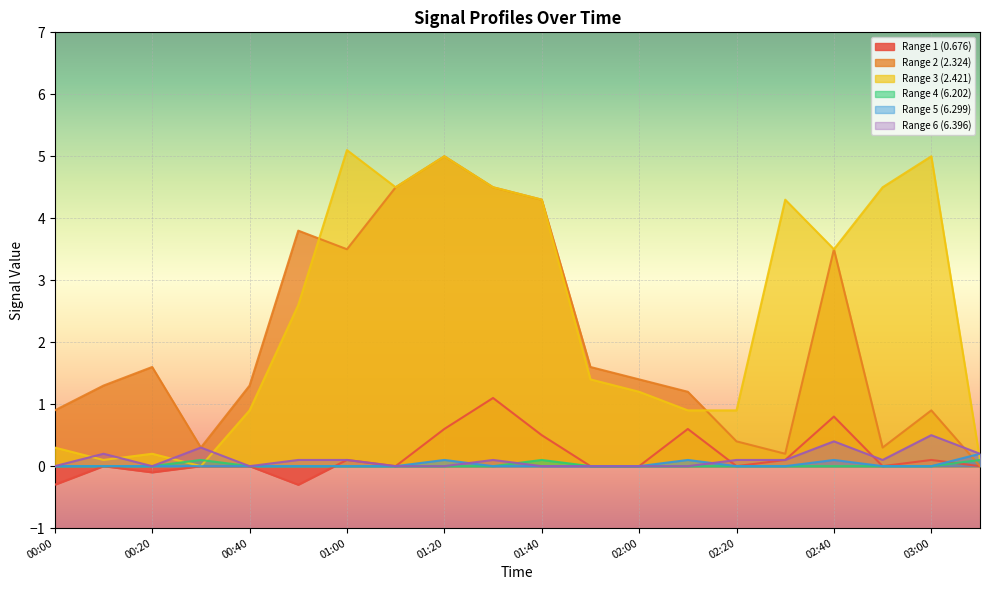

Reading left to right, list all the values displayed in this chart.

Range 1 (0.676): -0.3	-0.0	-0.1	0.0	-0.0	-0.3	0.1	0.0	0.6	1.1	0.5	0.0	0.0	0.6	0.0	0.1	0.8	0.0	0.1	0.0
Range 2 (2.324): 0.9	1.3	1.6	0.3	1.3	3.8	3.5	4.5	5.0	4.5	4.3	1.6	1.4	1.2	0.4	0.2	3.5	0.3	0.9	0.0
Range 3 (2.421): 0.3	0.1	0.2	0.0	0.9	2.6	5.1	4.5	5.0	4.5	4.3	1.4	1.2	0.9	0.9	4.3	3.5	4.5	5.0	0.1
Range 4 (6.202): 0.0	0.0	0.0	0.1	0.0	0.0	0.0	0.0	0.0	0.0	0.1	0.0	0.0	0.0	0.0	0.0	0.0	0.0	0.0	0.1
Range 5 (6.299): 0.0	0.0	0.0	0.0	0.0	0.0	0.0	0.0	0.1	0.0	0.0	0.0	0.0	0.1	0.0	0.0	0.1	0.0	0.0	0.2
Range 6 (6.396): 0.0	0.2	0.0	0.3	0.0	0.1	0.1	0.0	0.0	0.1	0.0	0.0	0.0	0.0	0.1	0.1	0.4	0.1	0.5	0.2